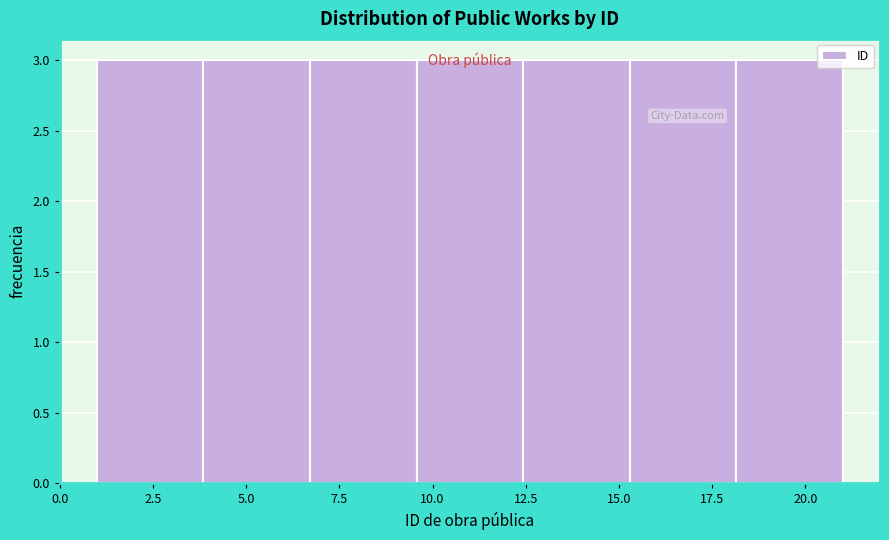

Reading left to right, transcribe this chart: for each bar, give the range it covers on the x-axis and its height. Neither the bar edges nor the heights are printed on the chart, so give them approximately, as read against the axes.

1.0 to 4.0: 3
4.0 to 6.5: 3
6.5 to 9.5: 3
9.5 to 12.5: 3
12.5 to 15.5: 3
15.5 to 18.0: 3
18.0 to 21.0: 3